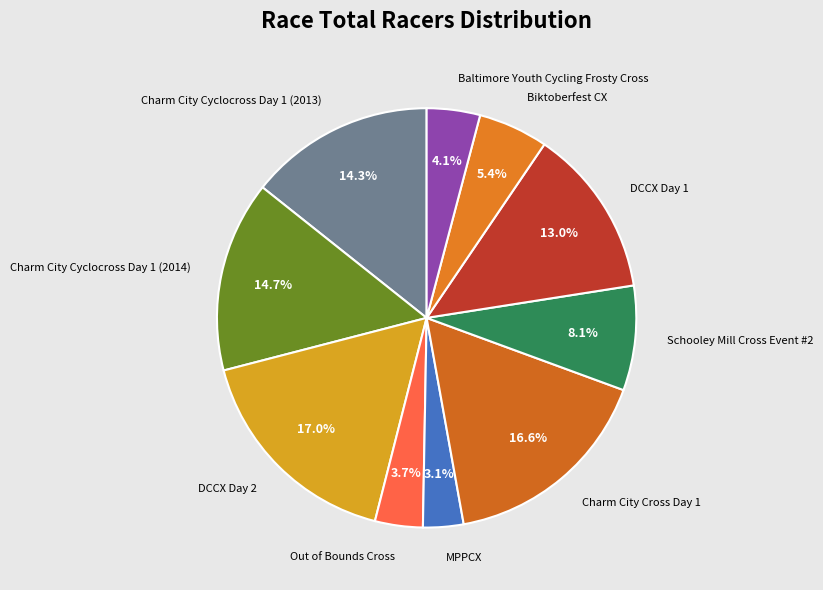

How many slices are in this pie chart?

10